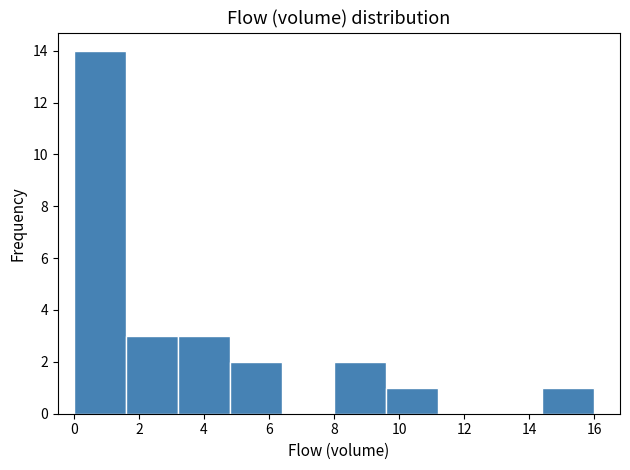

Reading left to right, list every bar in this chart as the range it spans on the x-axis followed by its height. The values are not printed on the chart, so give them approximately, as read against the axis.

0.0 to 1.6: 14
1.6 to 3.2: 3
3.2 to 4.8: 3
4.8 to 6.4: 2
6.4 to 8.0: 0
8.0 to 9.6: 2
9.6 to 11.2: 1
11.2 to 12.8: 0
12.8 to 14.4: 0
14.4 to 16.0: 1